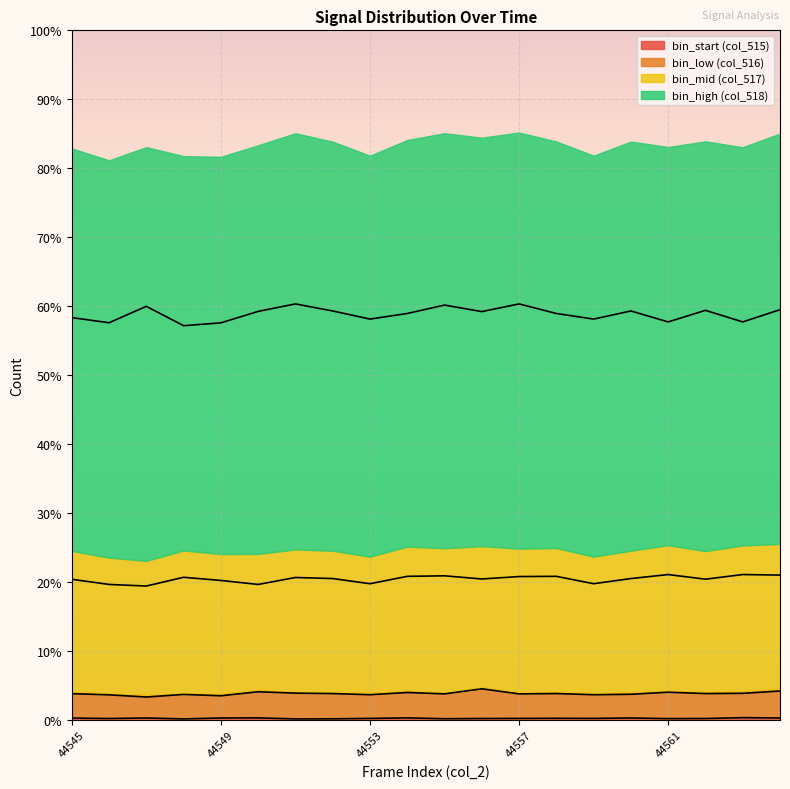

Which label corresponds to the largest value in the chart?

44551